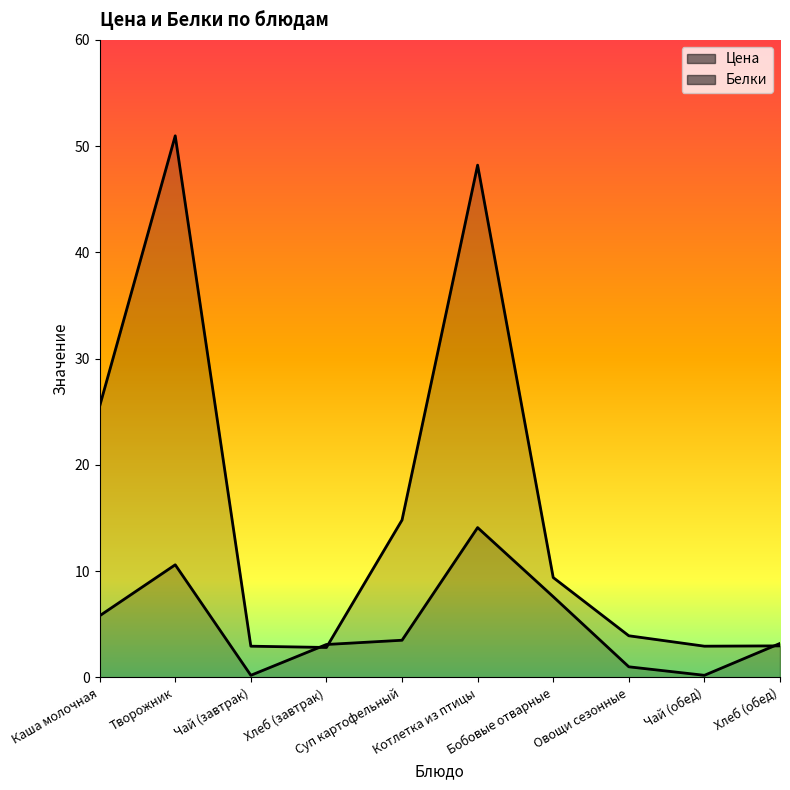

How many categories are shown in the chart?

10